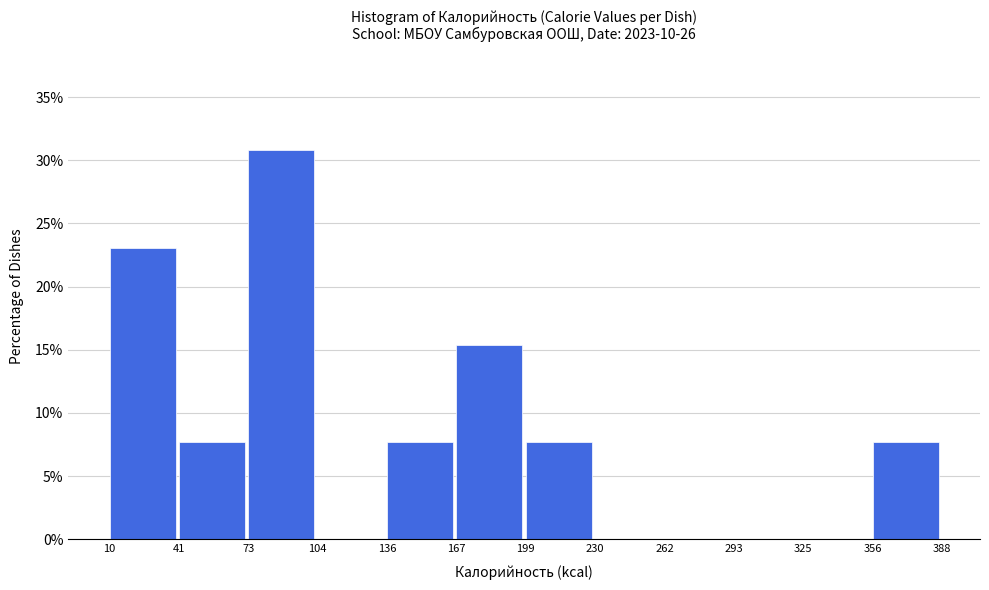

Reading left to right, transcribe this chart: for each bar, give the range it covers on the x-axis and its height. The values are not printed on the chart, so give them approximately, as read against the axis.

10 to 41: 23.0
41 to 73: 7.5
73 to 104: 31.0
104 to 136: 0
136 to 167: 7.5
167 to 199: 15.5
199 to 230: 7.5
230 to 262: 0
262 to 293: 0
293 to 325: 0
325 to 356: 0
356 to 388: 7.5